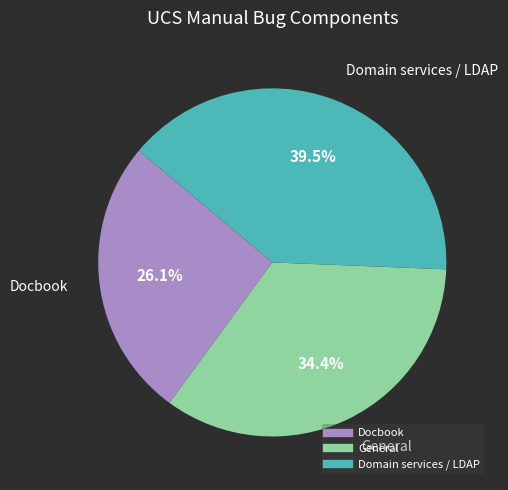

What is the ratio of the value at Domain services / LDAP to the value at General?

1.1